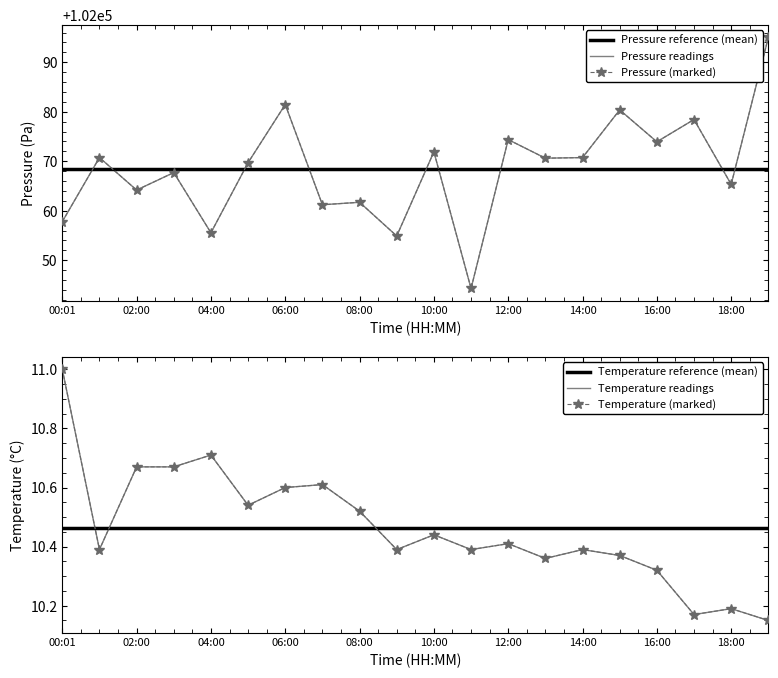

At which category is the sum across all series the highest?

19